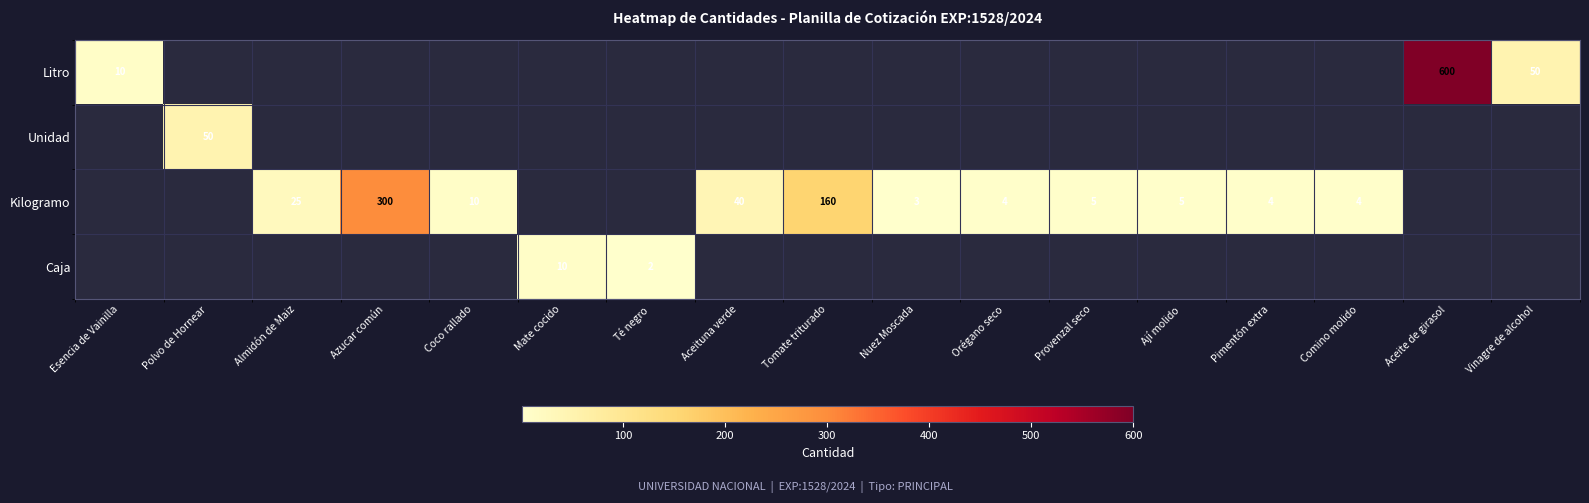

Which has a higher value, Pimentón extra or Tomate triturado?

Tomate triturado